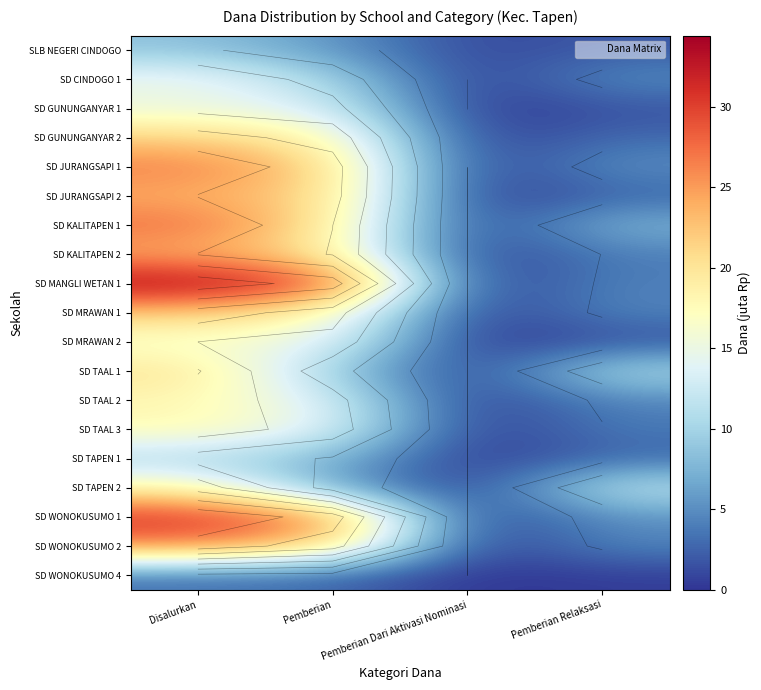

How many series are shown in this chart?

19